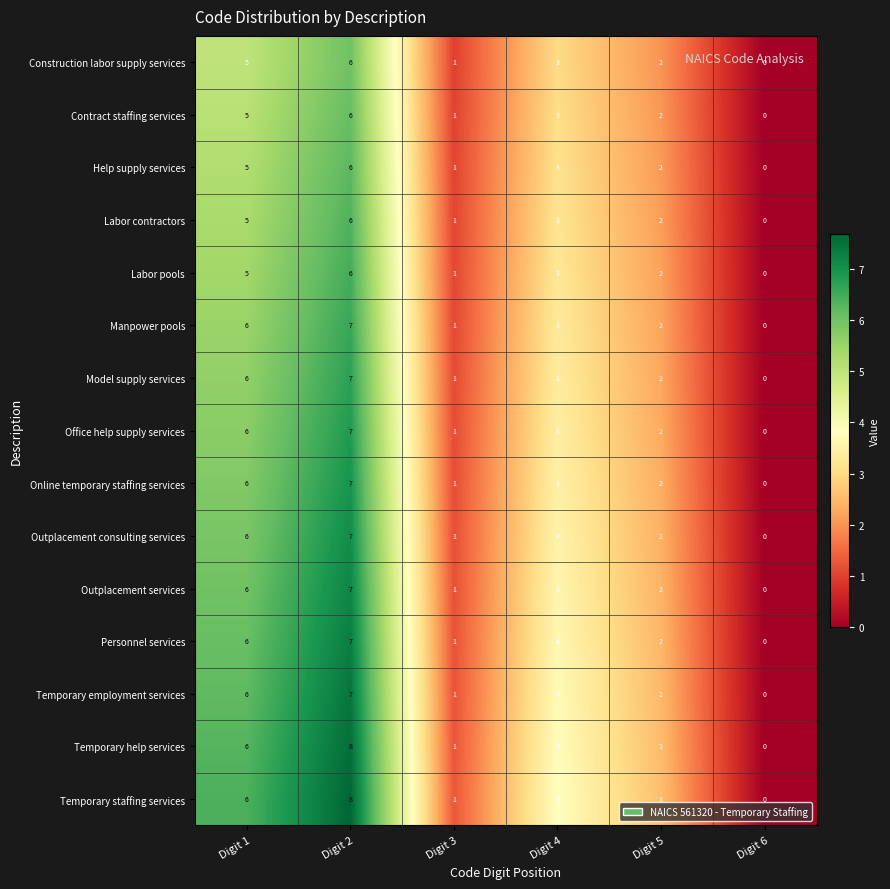

List the labels in order of Outplacement services value, smallest first.

Digit 6, Digit 3, Digit 5, Digit 4, Digit 1, Digit 2